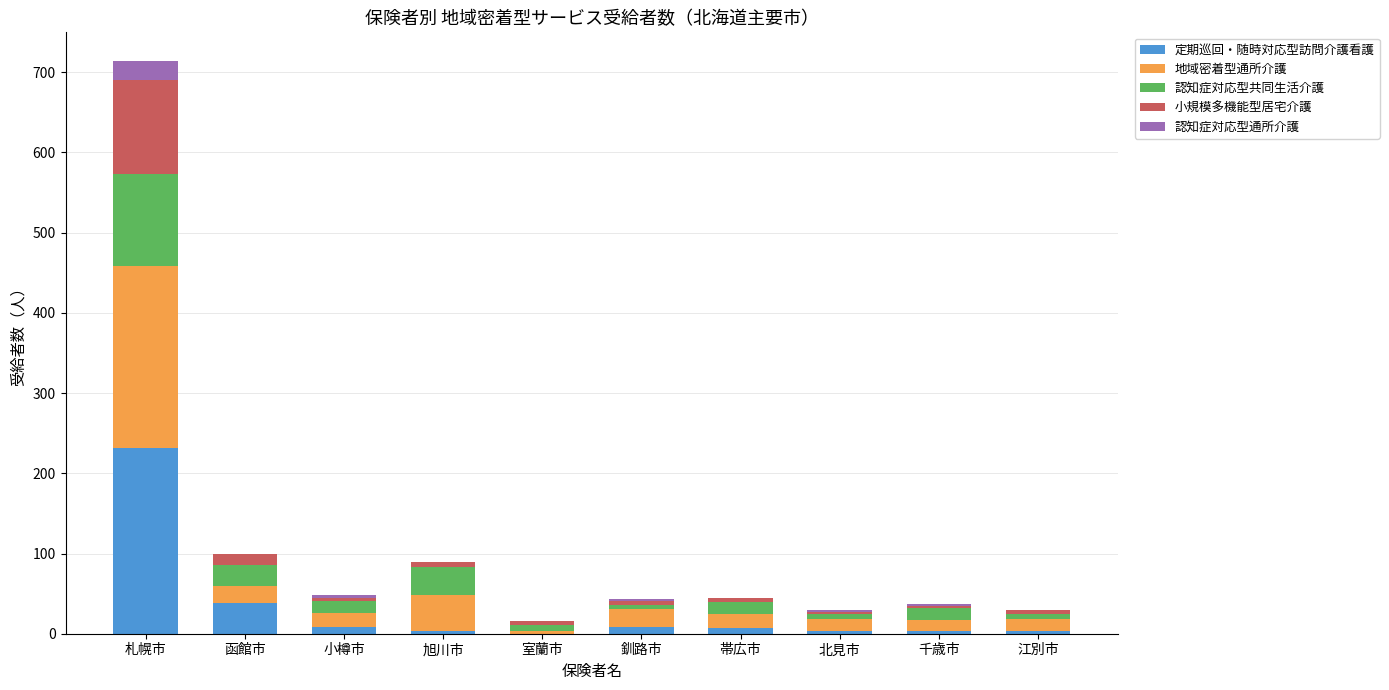

How many series are shown in this chart?

5